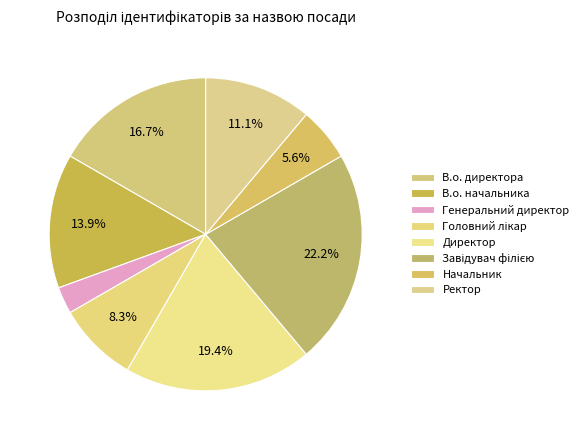

True or false: Генеральний директор accounts for 3% of the total.

True